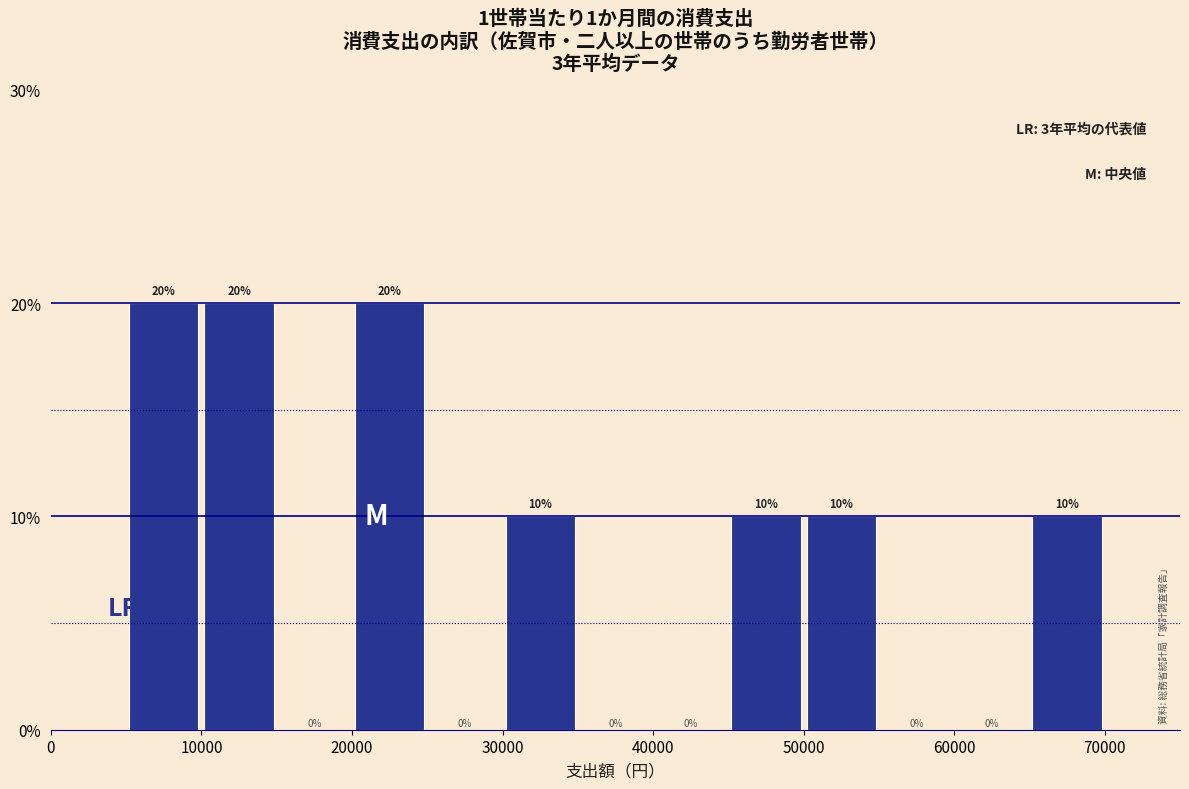

Reading left to right, transcribe this chart: for each bar, give the range it covers on the x-axis and its height.

5000 to 10000: 20
10000 to 15000: 20
15000 to 20000: 0
20000 to 25000: 20
25000 to 30000: 0
30000 to 35000: 10
35000 to 40000: 0
40000 to 45000: 0
45000 to 50000: 10
50000 to 55000: 10
55000 to 60000: 0
60000 to 65000: 0
65000 to 70000: 10